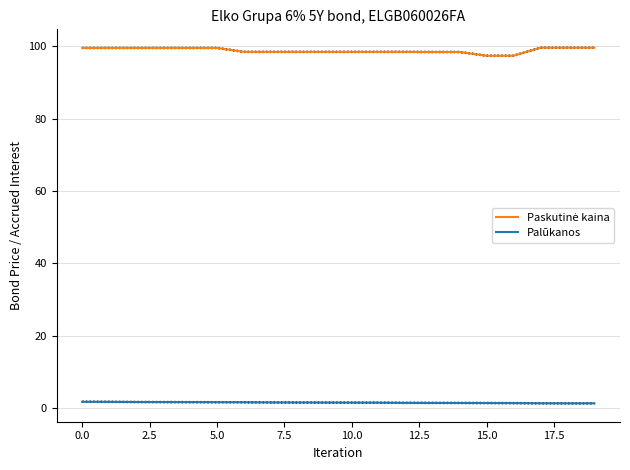

Reading right to left, extract all data points from this chart.

Paskutinė kaina: 99.6	99.6	99.6	97.4	97.4	98.4	98.4	98.4	98.4	98.4	98.4	98.4	98.4	98.4	99.5	99.5	99.5	99.5	99.5	99.5
Palūkanos: 1.3	1.3	1.3	1.4	1.4	1.4	1.4	1.4	1.5	1.5	1.5	1.5	1.6	1.6	1.6	1.6	1.6	1.7	1.7	1.7